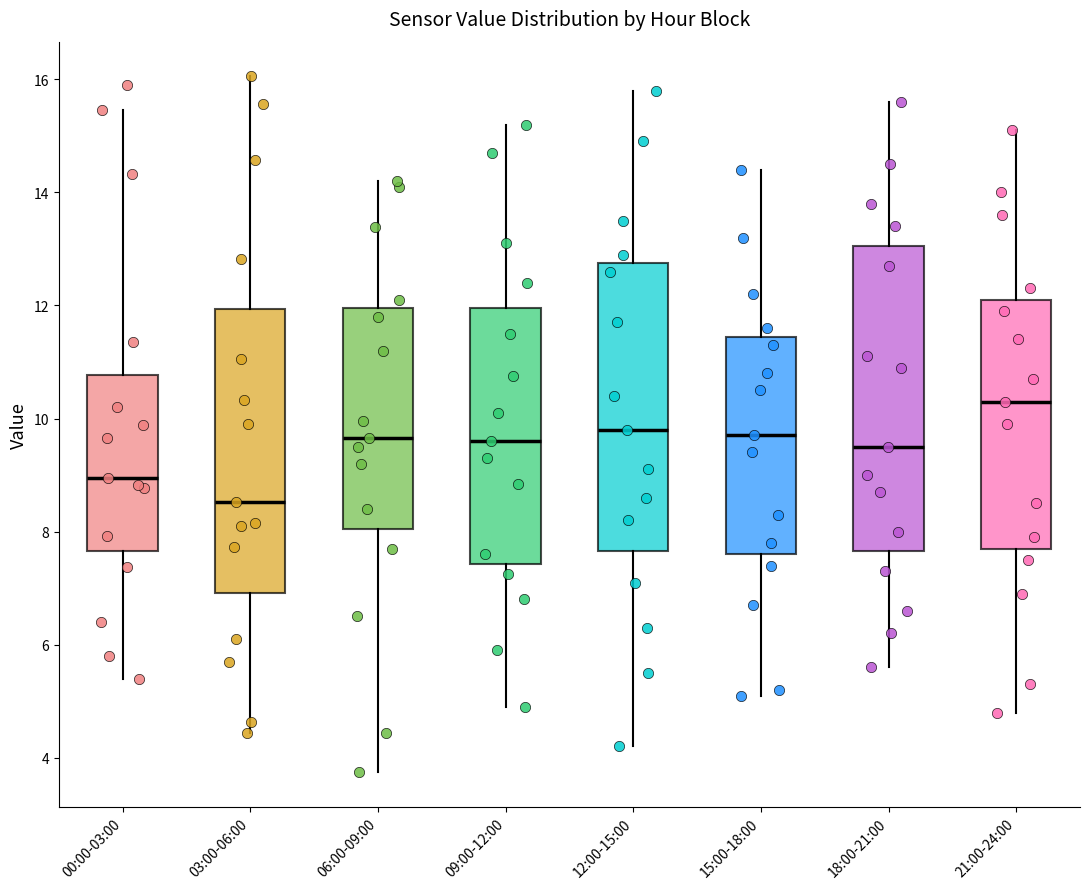

Which box has the lowest median line?

03:00-06:00